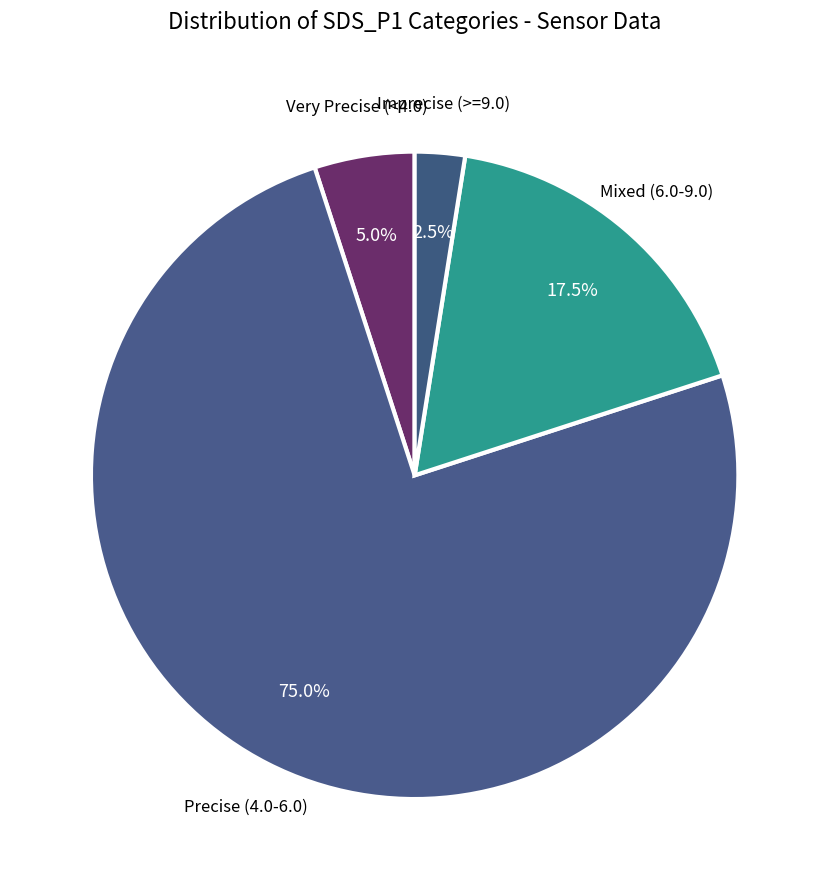

Approximately how many times larger is the value at Mixed (6.0-9.0) compared to Very Precise (<4.0)?

3.5